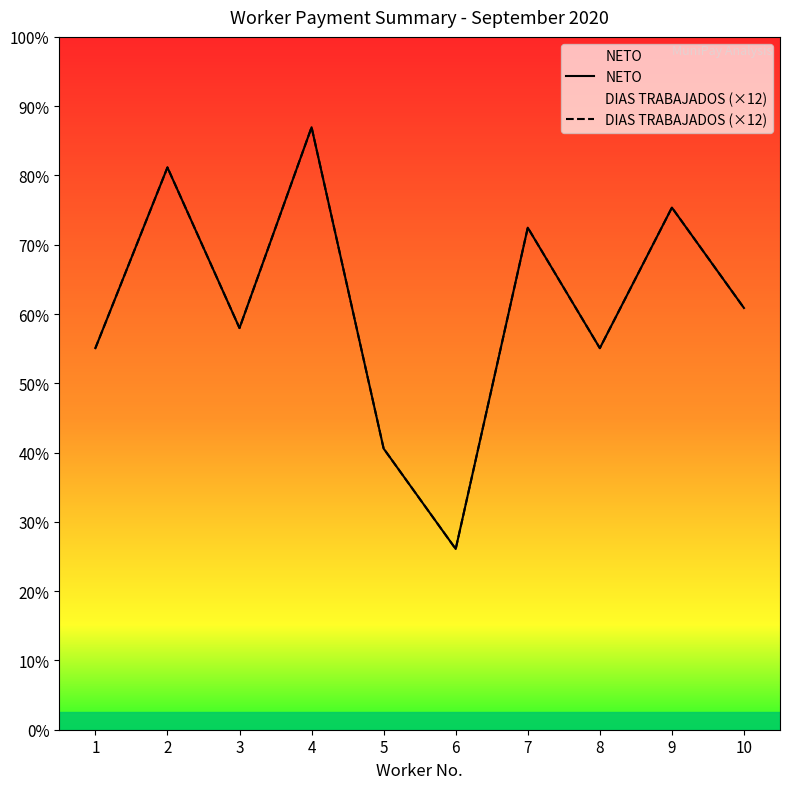

What is the value of the DIAS TRABAJADOS (×12) point at the 4th from the left?

360